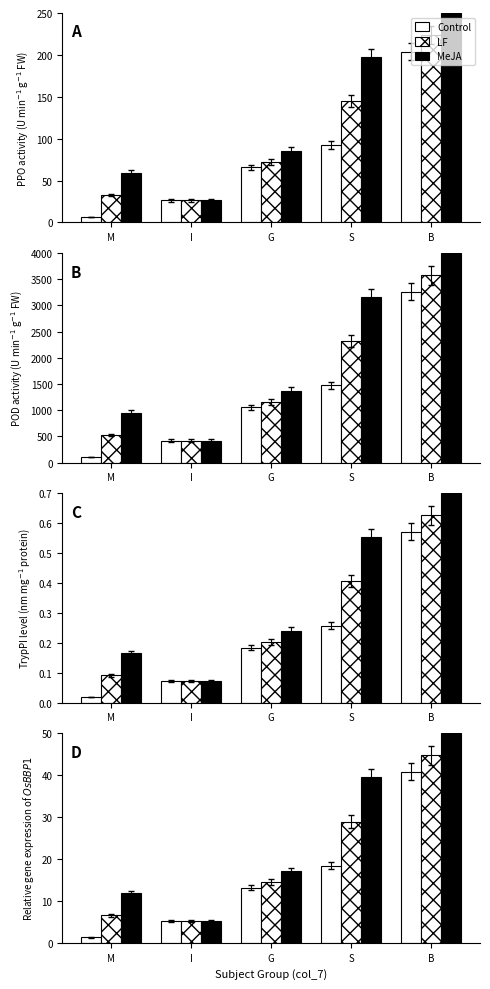

What value does the Control series have at I?

5.3